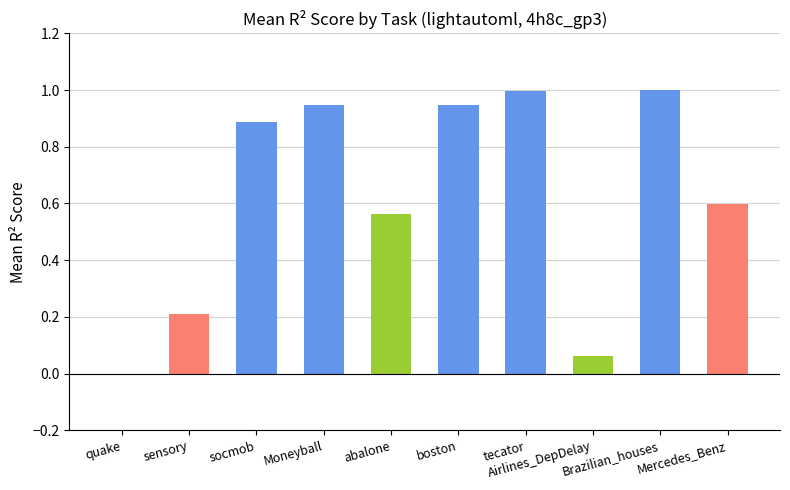

What is the greatest value displayed?

1.0